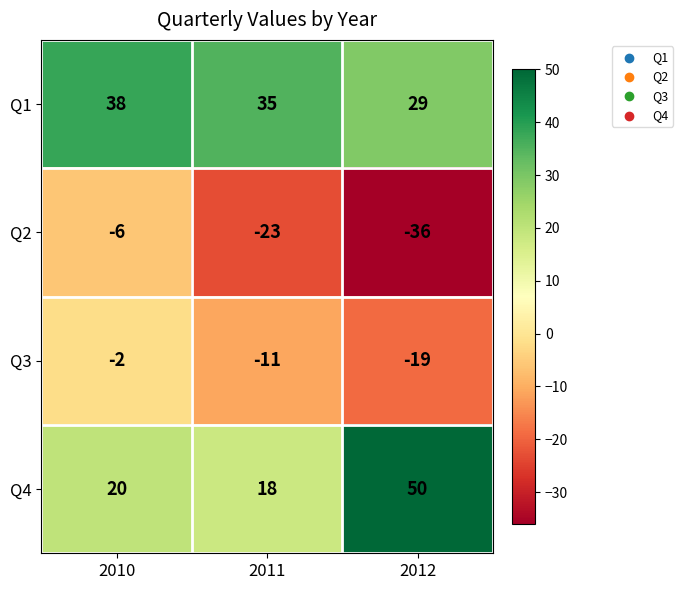

At which category is the sum across all series the highest?

2010